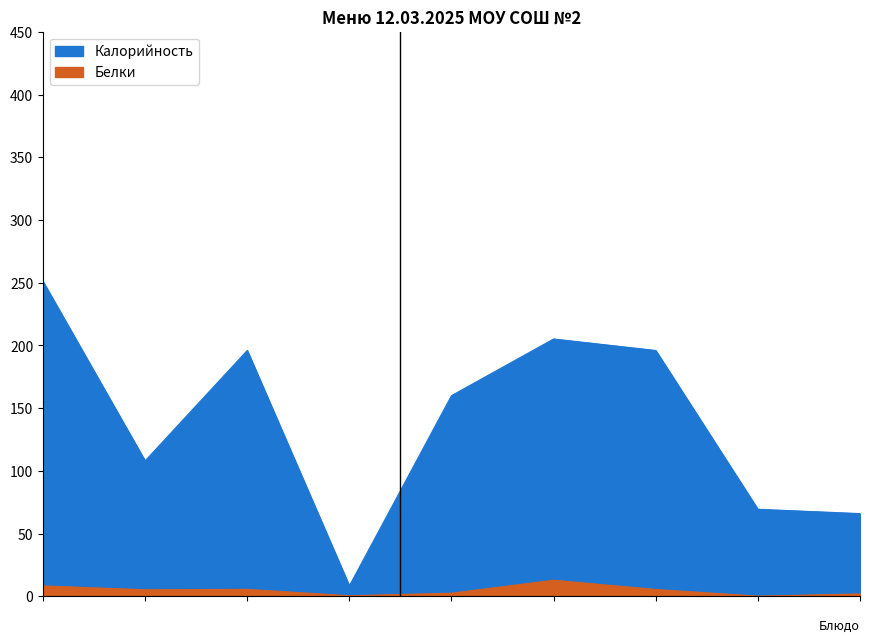

True or false: Калорийность and Белки intersect in this chart.

False